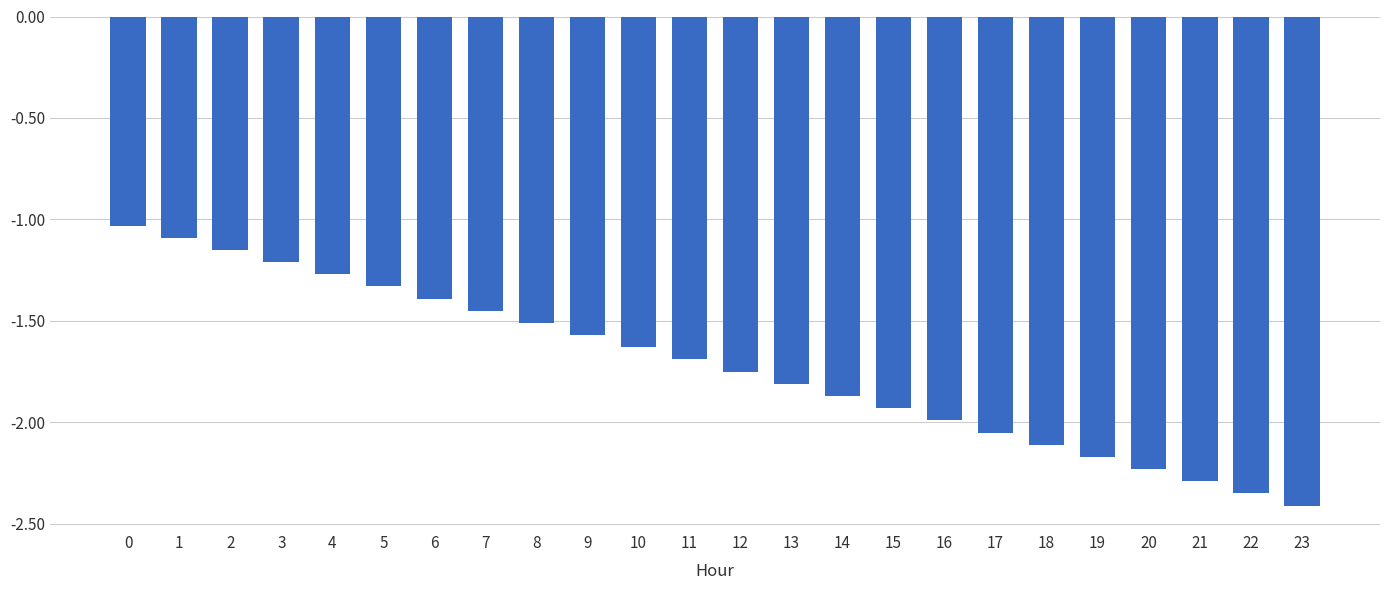

Are the bars horizontal?

No